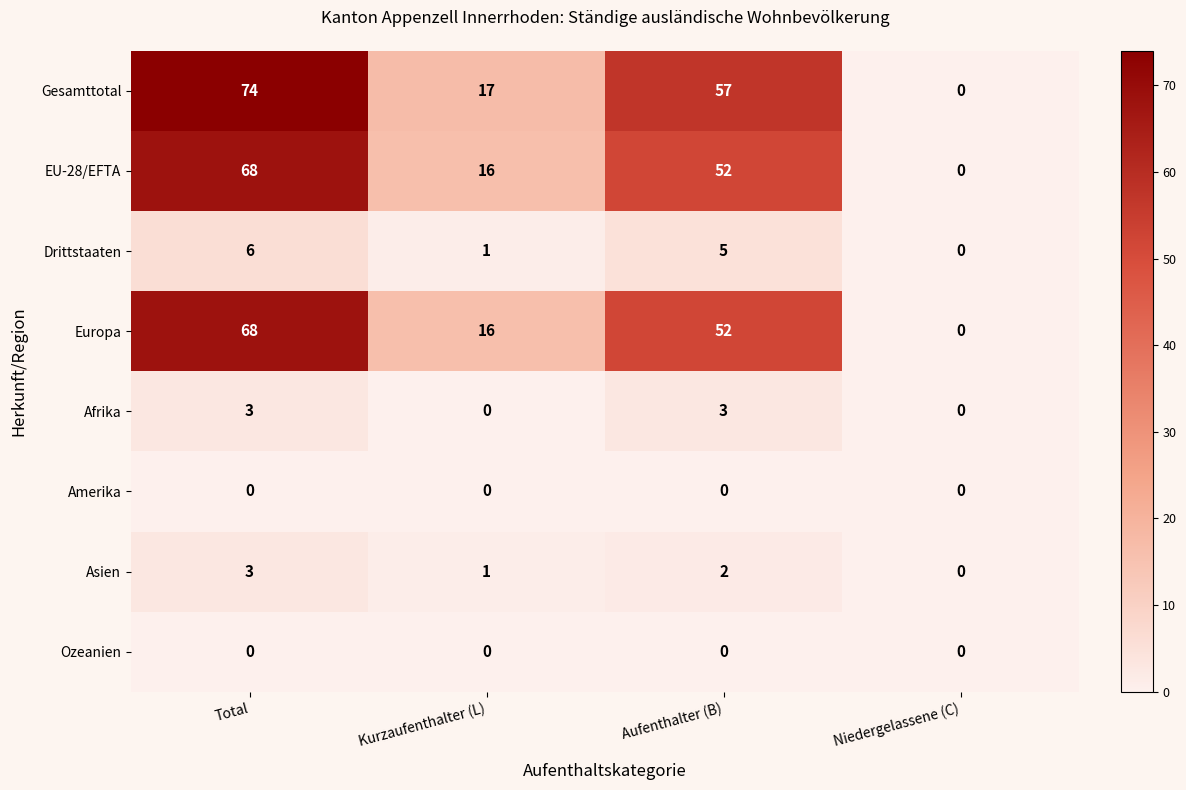

At which label is Europa closest to 34?

Kurzaufenthalter (L)